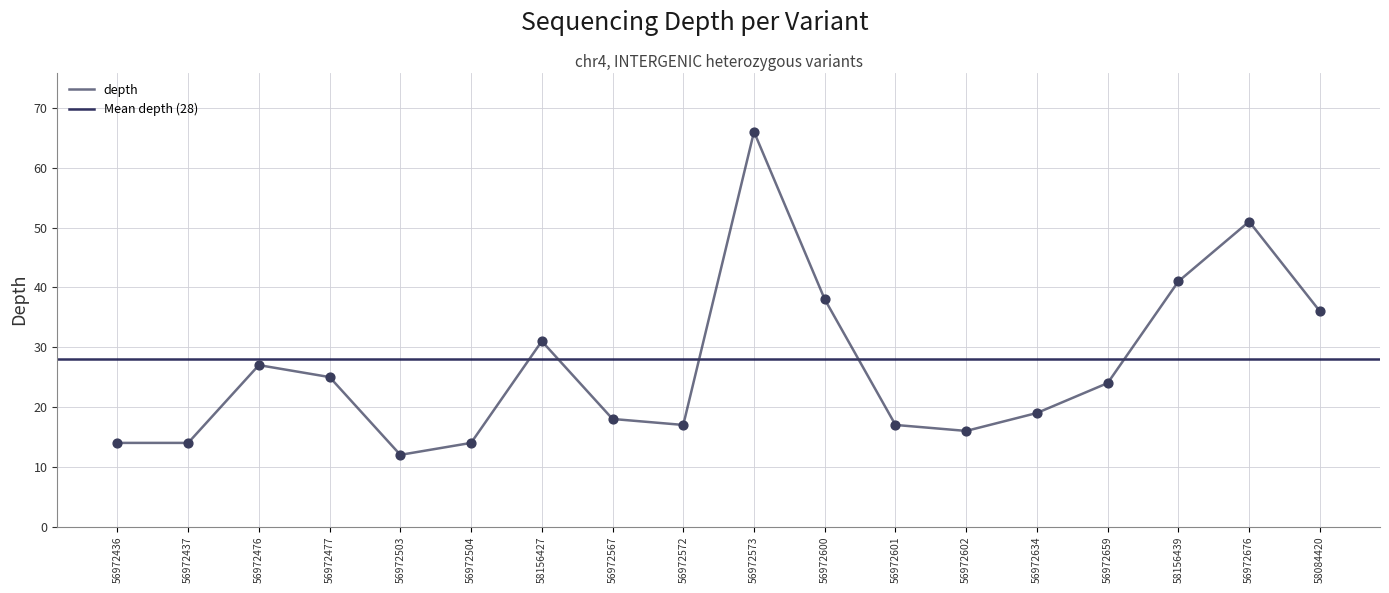

What is the change in value from 56972476 to 56972503?

-15